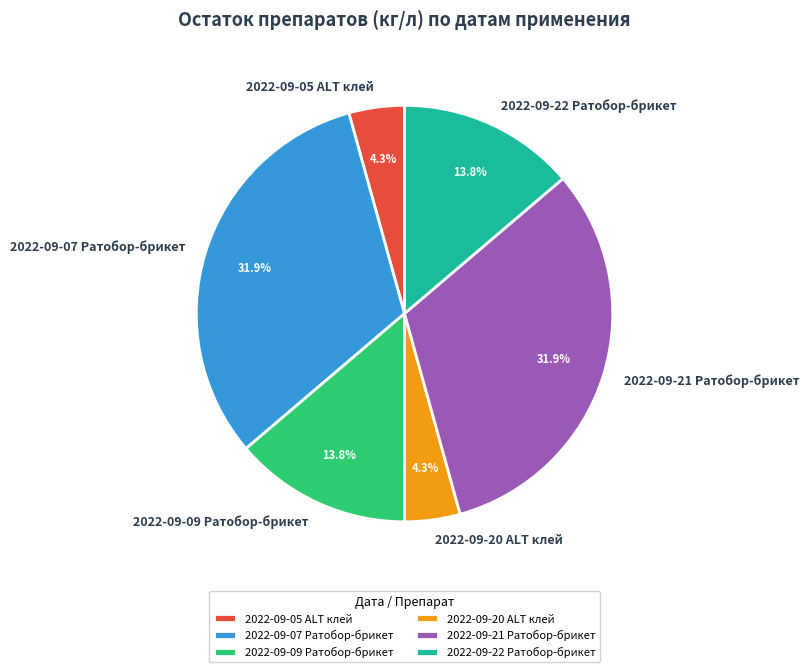

Combined, what portion of the pie is 2022-09-22 Ратобор-брикет and 2022-09-20 ALT клей?

18.1%